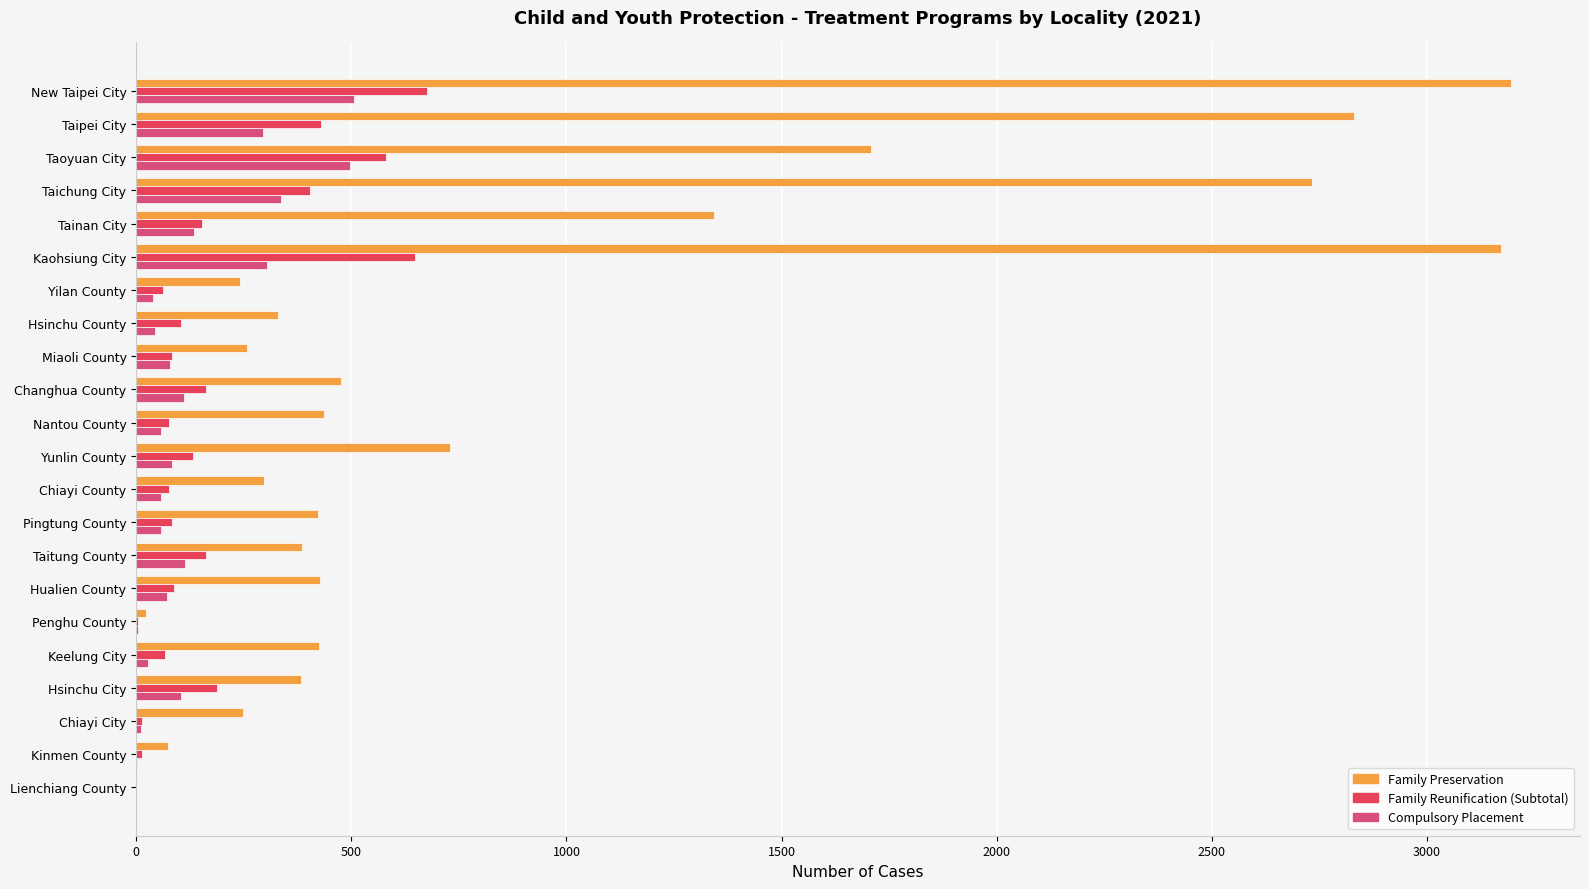

How many data points does each series have?

22